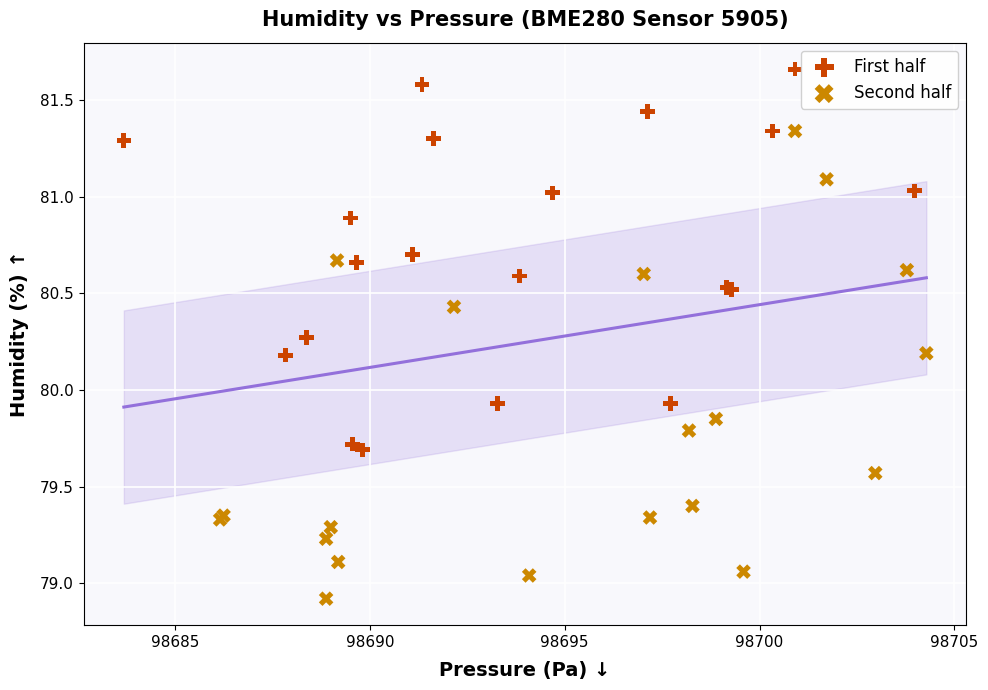

Which series reaches the maximum Y coordinate?

First half